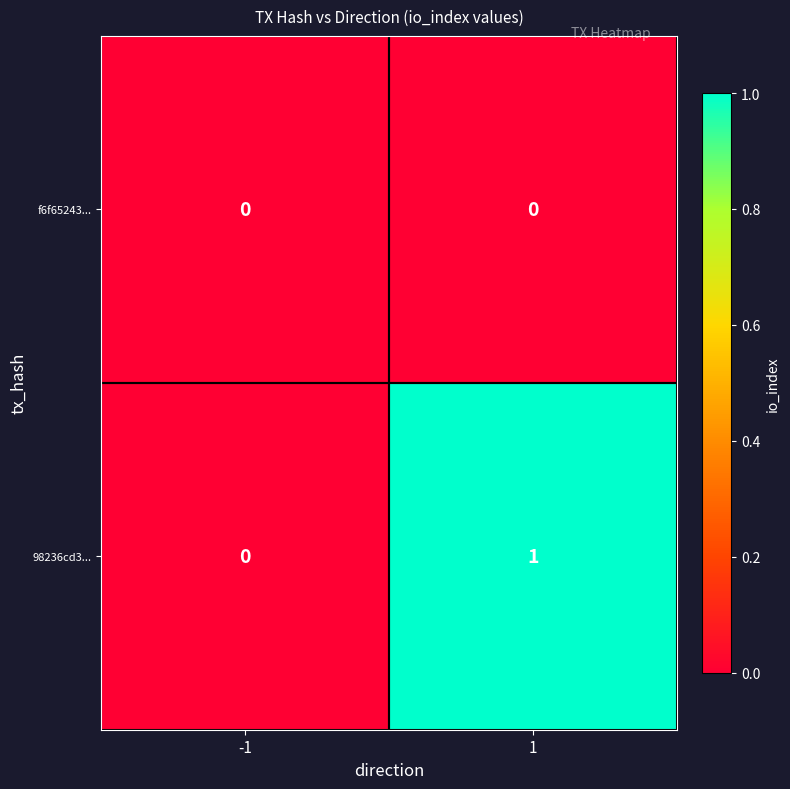

True or false: 98236cd3... has a value of 0 at -1.

True